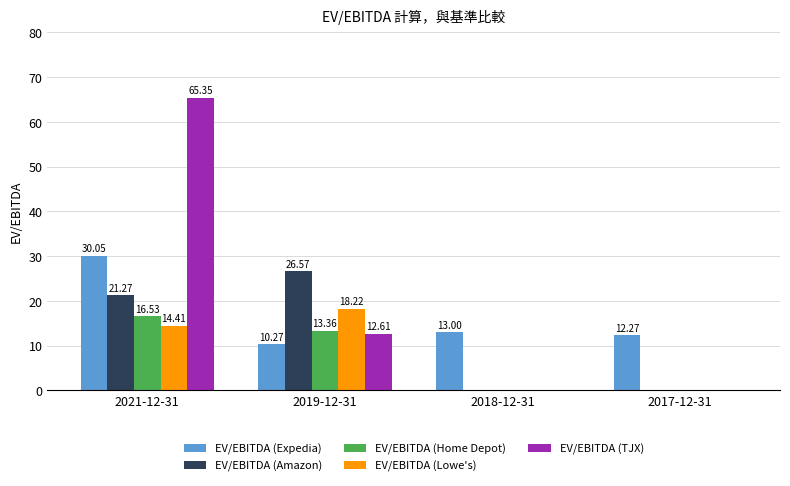

What are all the series names shown in the legend?

EV/EBITDA (Expedia), EV/EBITDA (Amazon), EV/EBITDA (Home Depot), EV/EBITDA (Lowe's), EV/EBITDA (TJX)